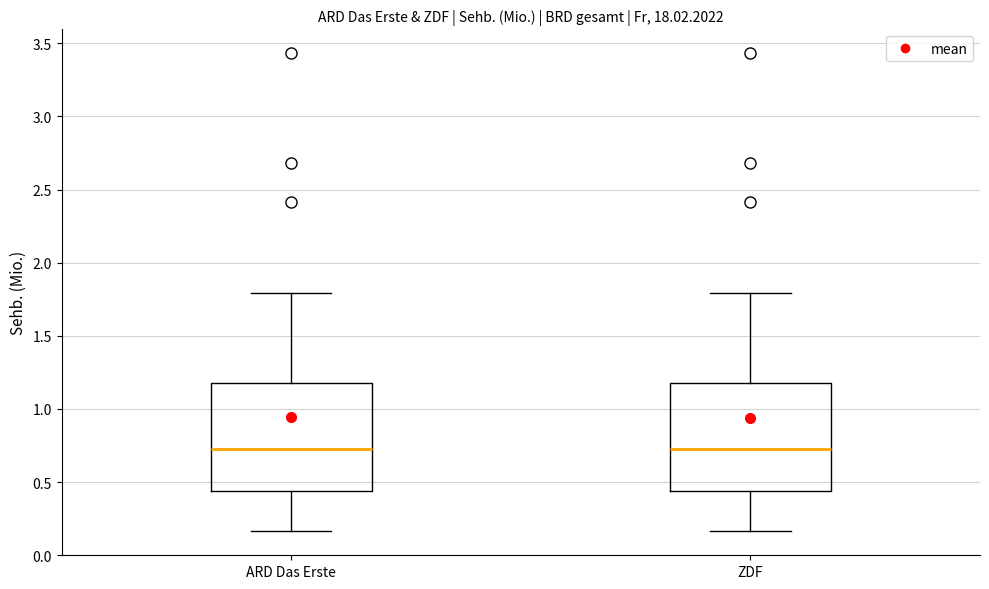

Reading left to right, read every box against the y-axis: the position of its median line, the range the box covers, and the ends of its whiskers. The values are not printed on the chart, so give them approximately, as read against the axis.

ARD Das Erste: median 0.75, box 0.45 to 1.20, whiskers 0.15 to 1.80
ZDF: median 0.75, box 0.45 to 1.20, whiskers 0.15 to 1.80